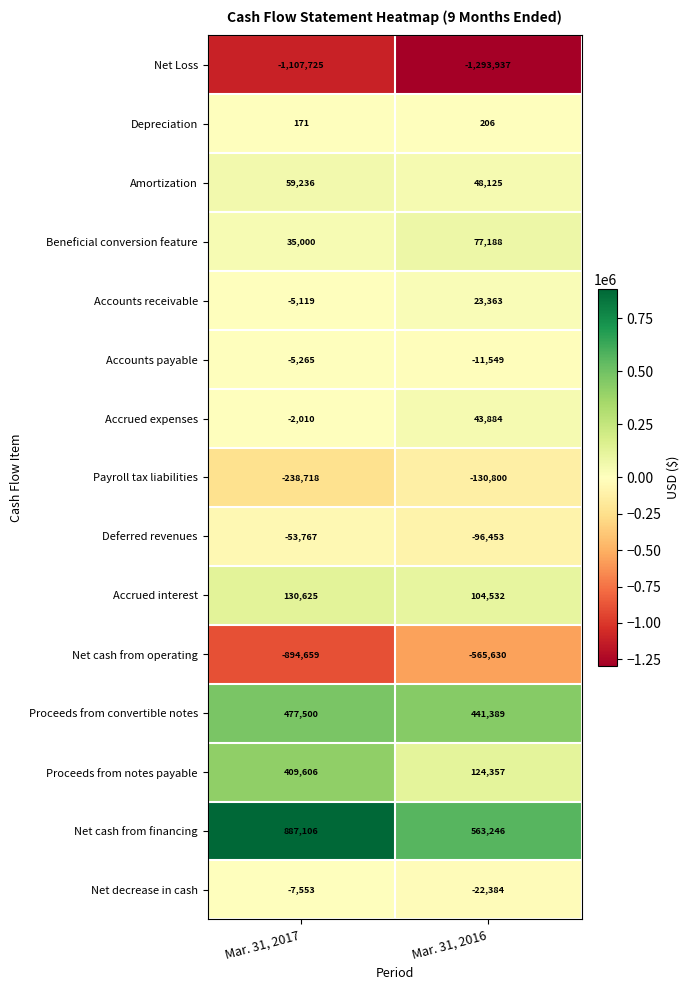

Which label corresponds to the largest value in the chart?

Mar. 31, 2017